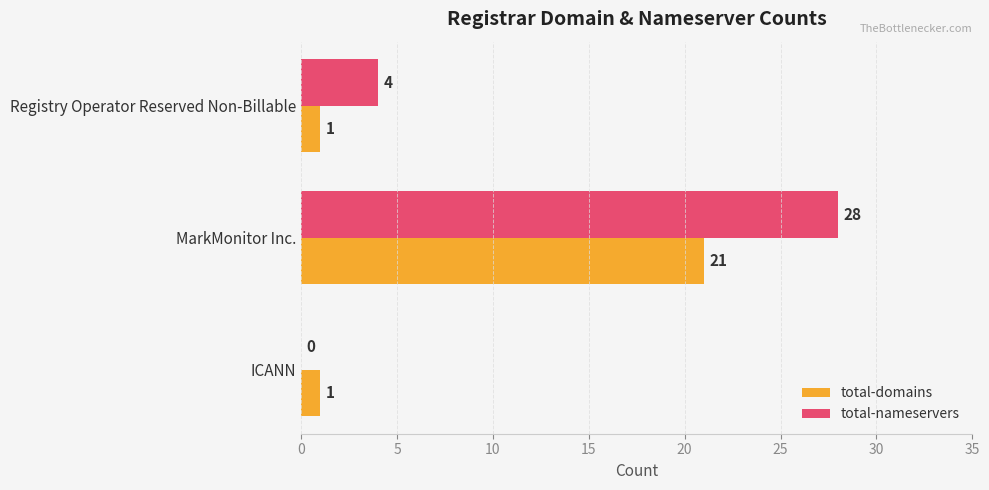

The total-nameservers series shows 0 at ICANN. True or false?

True